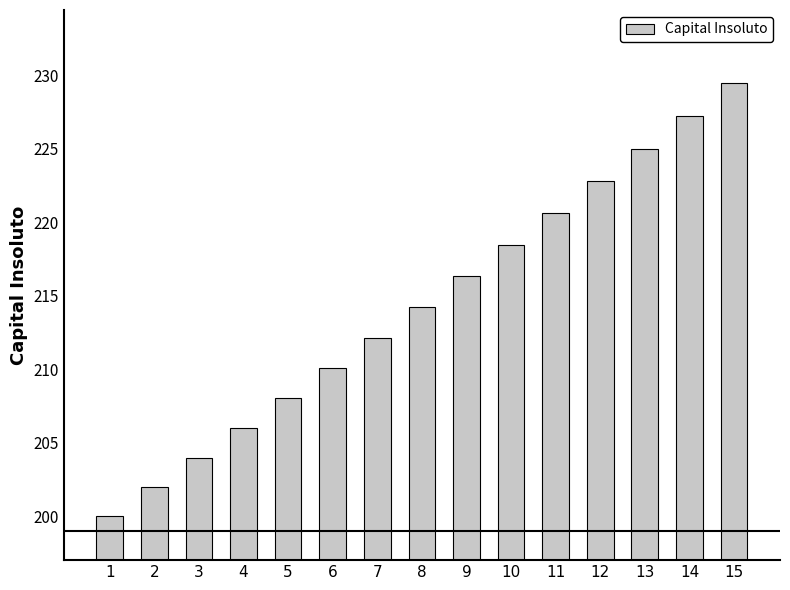

Rank the categories by value from highest to lowest.

15, 14, 13, 12, 11, 10, 9, 8, 7, 6, 5, 4, 3, 2, 1